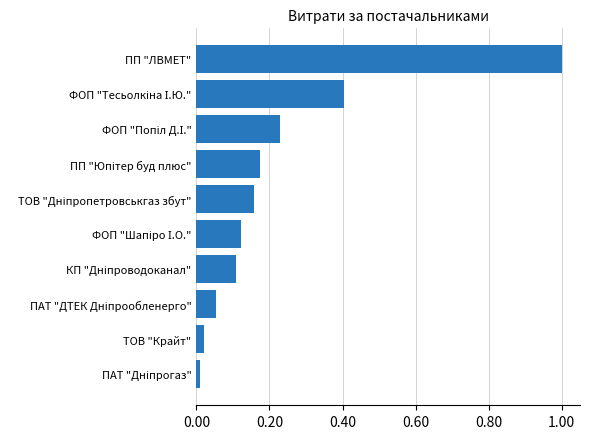

What is the approximate value at ПП "ЛВМЕТ"?

1.0